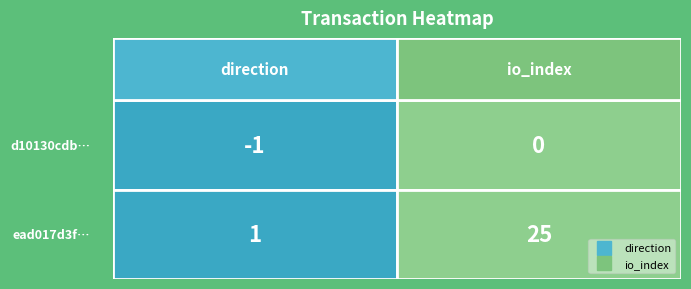

Rank the categories by ead017d3fc084568a609269d97d94e107b7582f value from highest to lowest.

io_index, direction